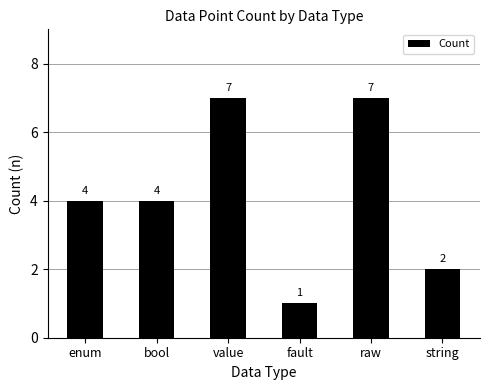

What is the greatest value displayed?

7